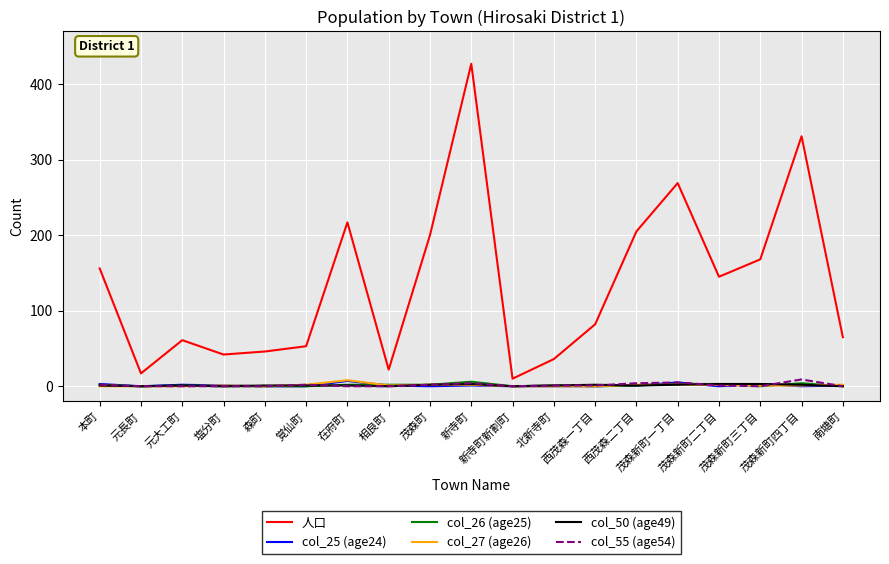

How many times do col_26 (age25) and col_55 (age54) cross each other?

2